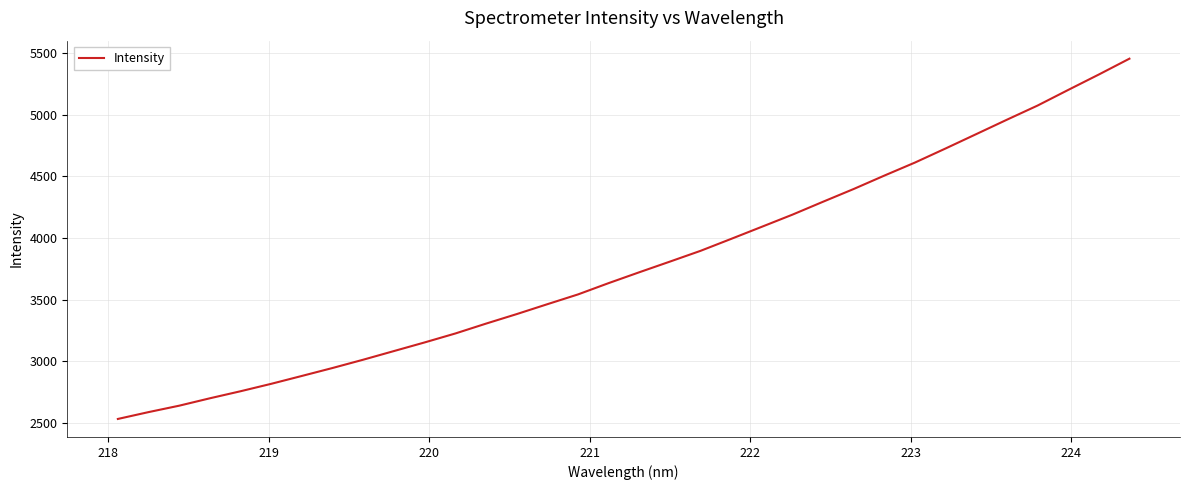

What is the maximum value shown in the chart?

5455.0